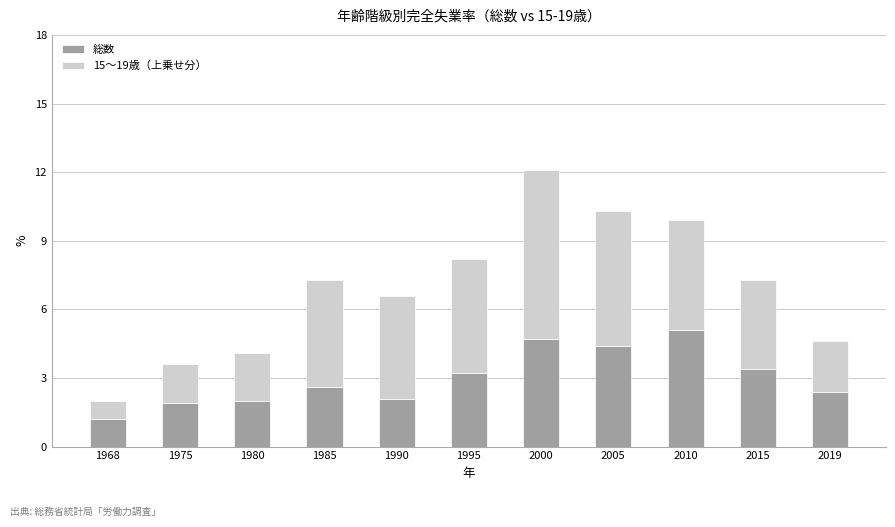

Does the chart contain any negative values?

No